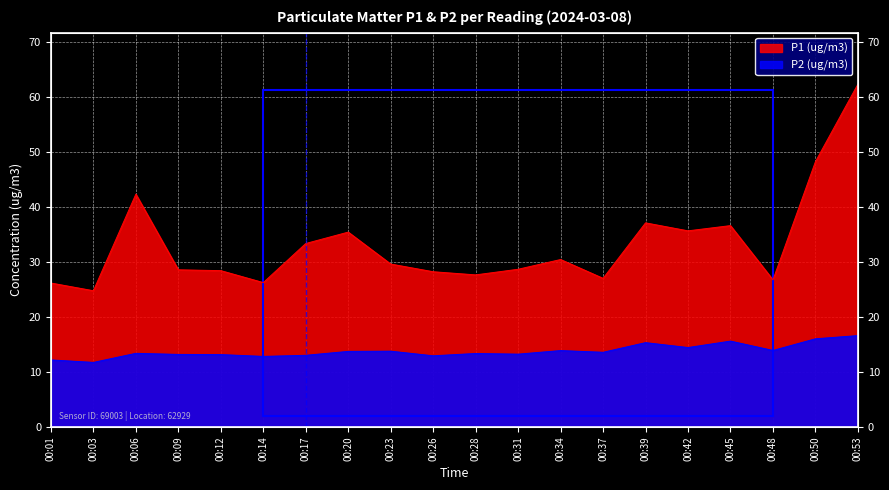

What are all the series names shown in the legend?

P1 (ug/m3), P2 (ug/m3)